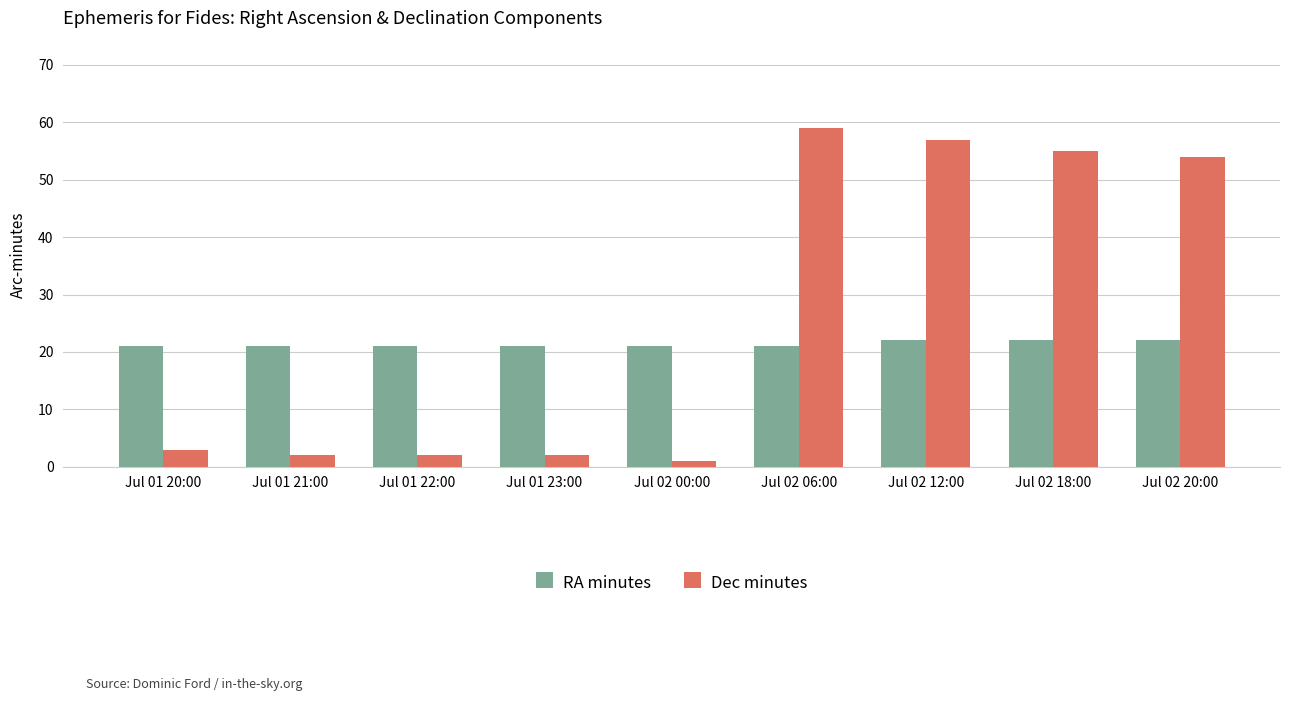

Reading left to right, list all the values displayed in this chart.

RA minutes: Jul 01 20:00=21	Jul 01 21:00=21	Jul 01 22:00=21	Jul 01 23:00=21	Jul 02 00:00=21	Jul 02 06:00=21	Jul 02 12:00=22	Jul 02 18:00=22	Jul 02 20:00=22
Dec minutes: Jul 01 20:00=3	Jul 01 21:00=2	Jul 01 22:00=2	Jul 01 23:00=2	Jul 02 00:00=1	Jul 02 06:00=59	Jul 02 12:00=57	Jul 02 18:00=55	Jul 02 20:00=54